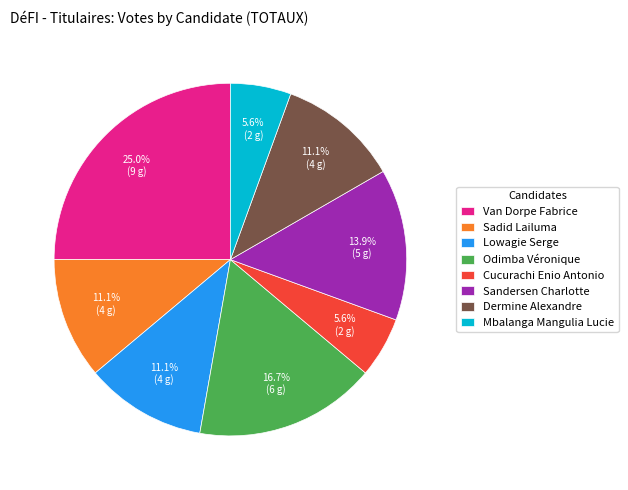

To the nearest percent, what portion does Lowagie Serge represent?

11%